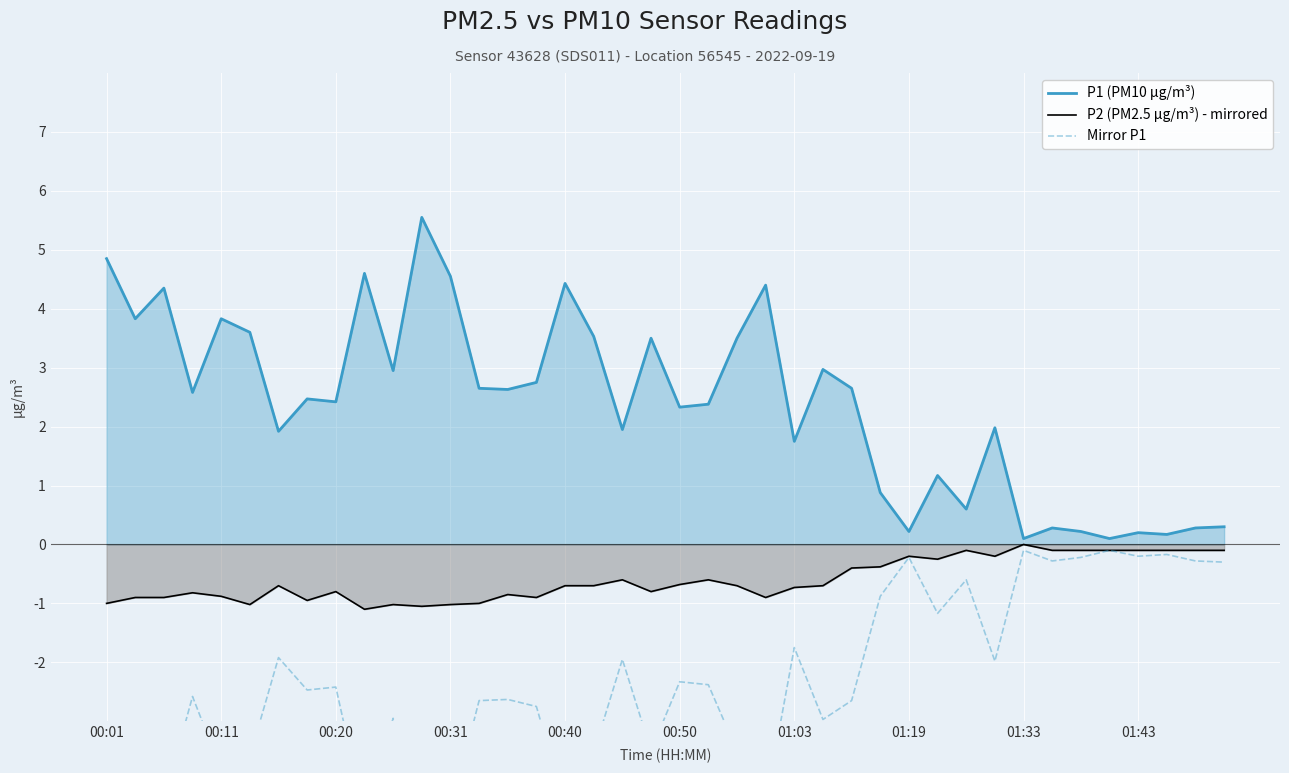

Reading left to right, transcribe all the data shown in this chart.

P1 (PM10 µg/m³): 4.8	3.8	4.3	2.6	3.8	3.6	1.9	2.5	2.4	4.6	3.0	5.5	4.5	2.6	2.6	2.8	4.4	3.5	1.9	3.5	2.3	2.4	3.5	4.4	1.8	3.0	2.6	0.9	0.2	1.2	0.6	2.0	0.1	0.3	0.2	0.1	0.2	0.2	0.3	0.3
P2 (PM2.5 µg/m³) - mirrored: -1.0	-0.9	-0.9	-0.8	-0.9	-1.0	-0.7	-0.9	-0.8	-1.1	-1.0	-1.1	-1.0	-1.0	-0.8	-0.9	-0.7	-0.7	-0.6	-0.8	-0.7	-0.6	-0.7	-0.9	-0.7	-0.7	-0.4	-0.4	-0.2	-0.2	-0.1	-0.2	-0.0	-0.1	-0.1	-0.1	-0.1	-0.1	-0.1	-0.1
Mirror P1: -4.8	-3.8	-4.3	-2.6	-3.8	-3.6	-1.9	-2.5	-2.4	-4.6	-3.0	-5.5	-4.5	-2.6	-2.6	-2.8	-4.4	-3.5	-1.9	-3.5	-2.3	-2.4	-3.5	-4.4	-1.8	-3.0	-2.6	-0.9	-0.2	-1.2	-0.6	-2.0	-0.1	-0.3	-0.2	-0.1	-0.2	-0.2	-0.3	-0.3